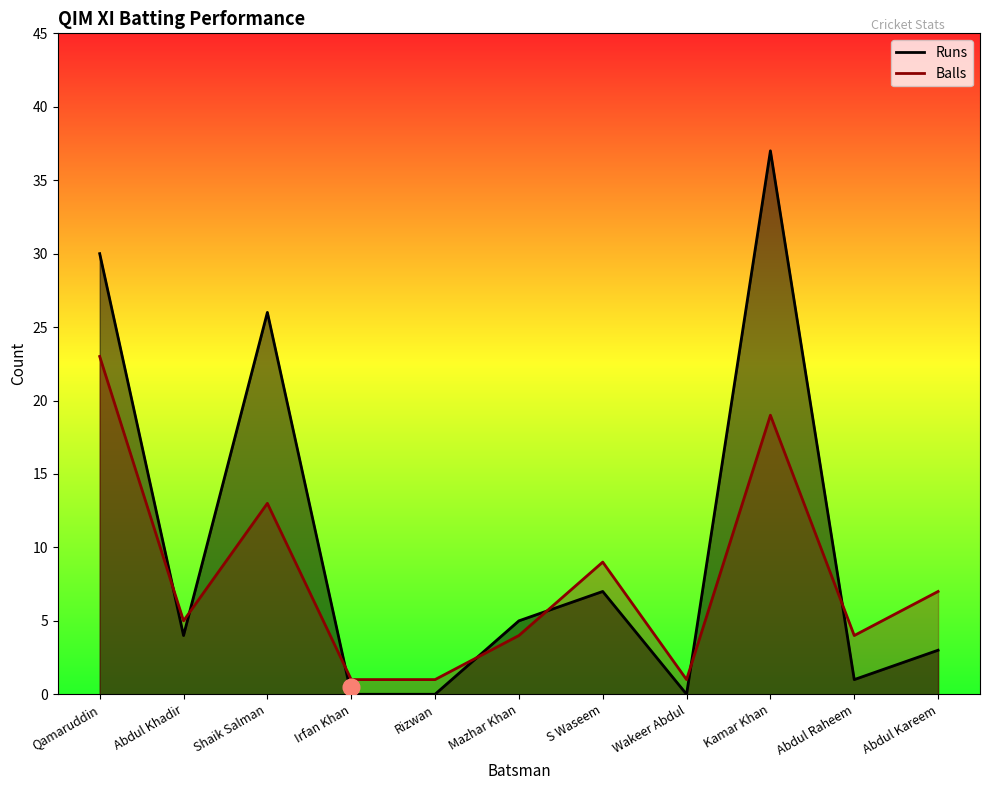

What is the label of the 3rd point from the right?

Kamar Khan